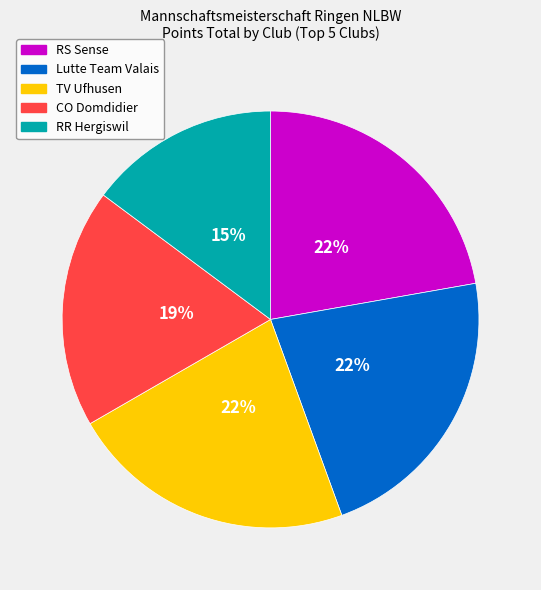

Is CO Domdidier the majority of the pie?

No